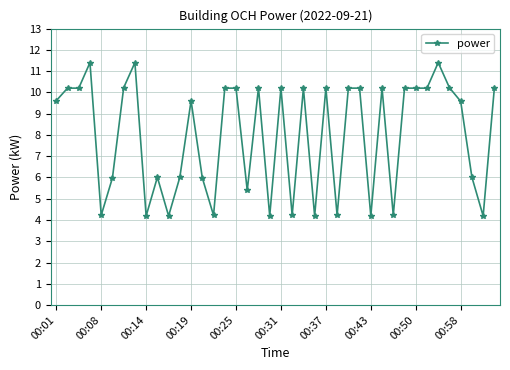

What is the value of the 25th point from the left?

10.2